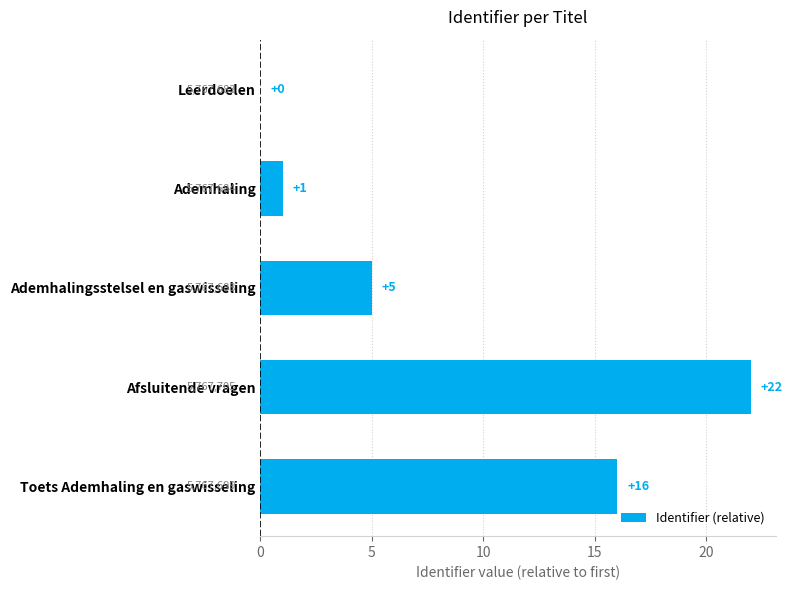

Approximately how many times larger is the value at Afsluitende vragen compared to Ademhaling?

22.0